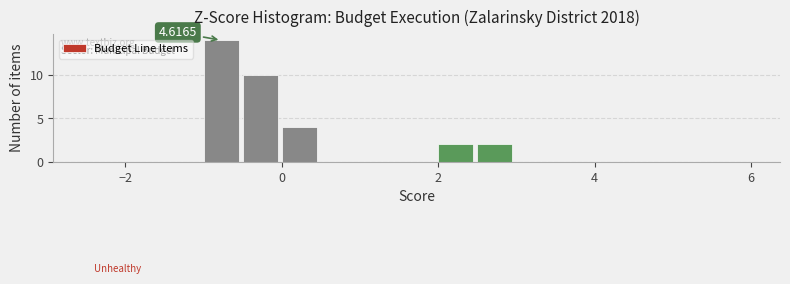

Read against the x-axis, roughly where is the centre of the tallest bar?

-0.8